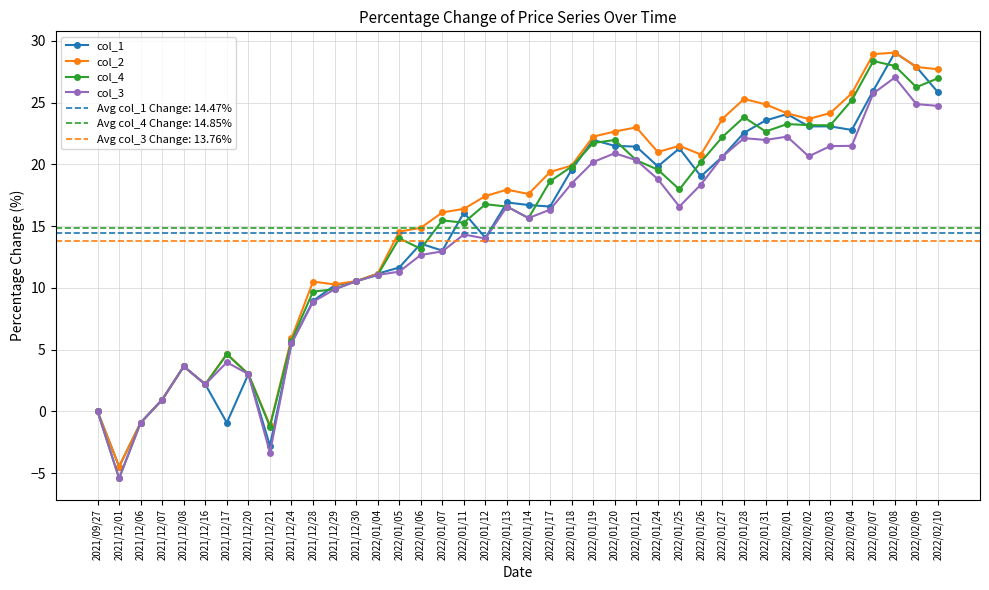

True or false: col_1 has a value of 10.2 at 2021/12/29.

True